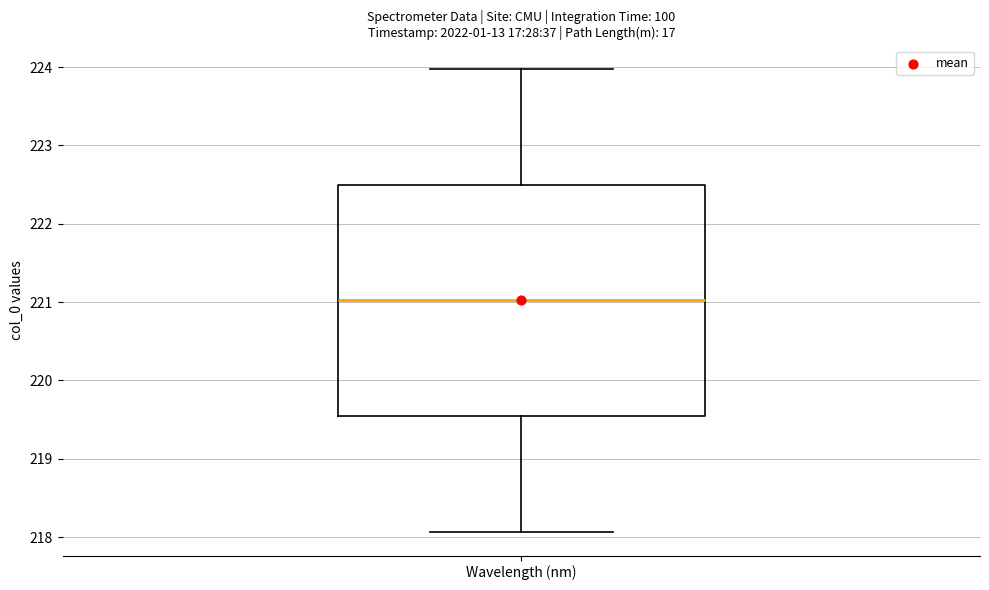

Transcribe this box plot: give where the median line is, the range the box spans, and where the two whiskers end, as read against the y-axis. The values are not printed on the chart, so give them approximately, as read against the axis.

median 221.0, box 219.5 to 222.5, whiskers 218.1 to 224.0